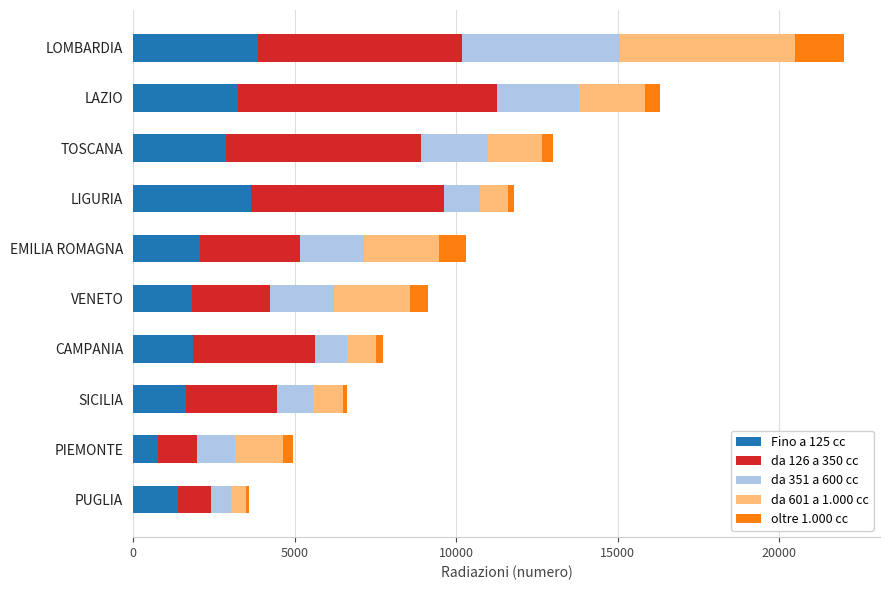

At which label does Fino a 125 cc reach its minimum?

PIEMONTE